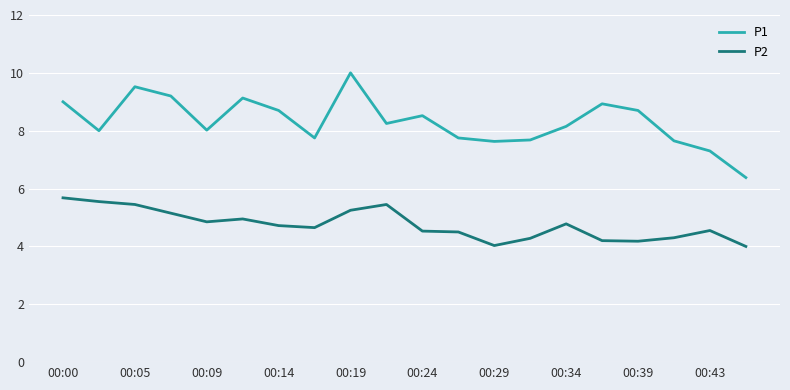

How many lines are shown in the chart?

2